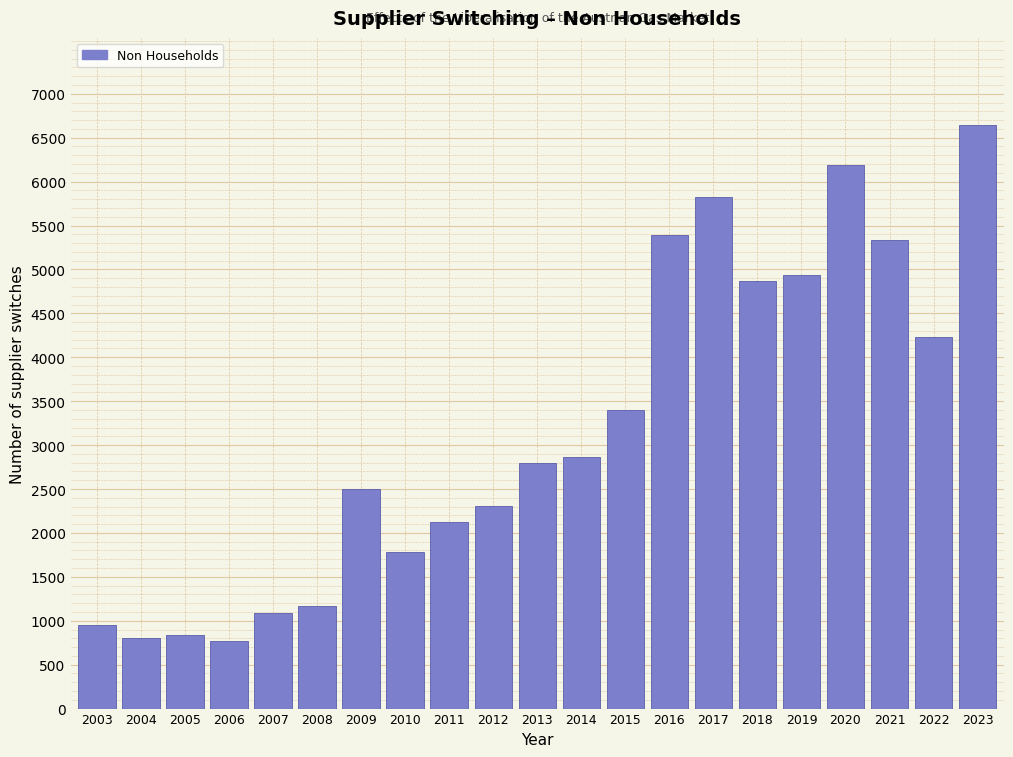

Reading right to left, list all the values displayed in this chart.

6640	4225	5333	6191	4931	4865	5825	5392	3397	2861	2798	2311	2120	1781	2505	1164	1092	764	837	805	953